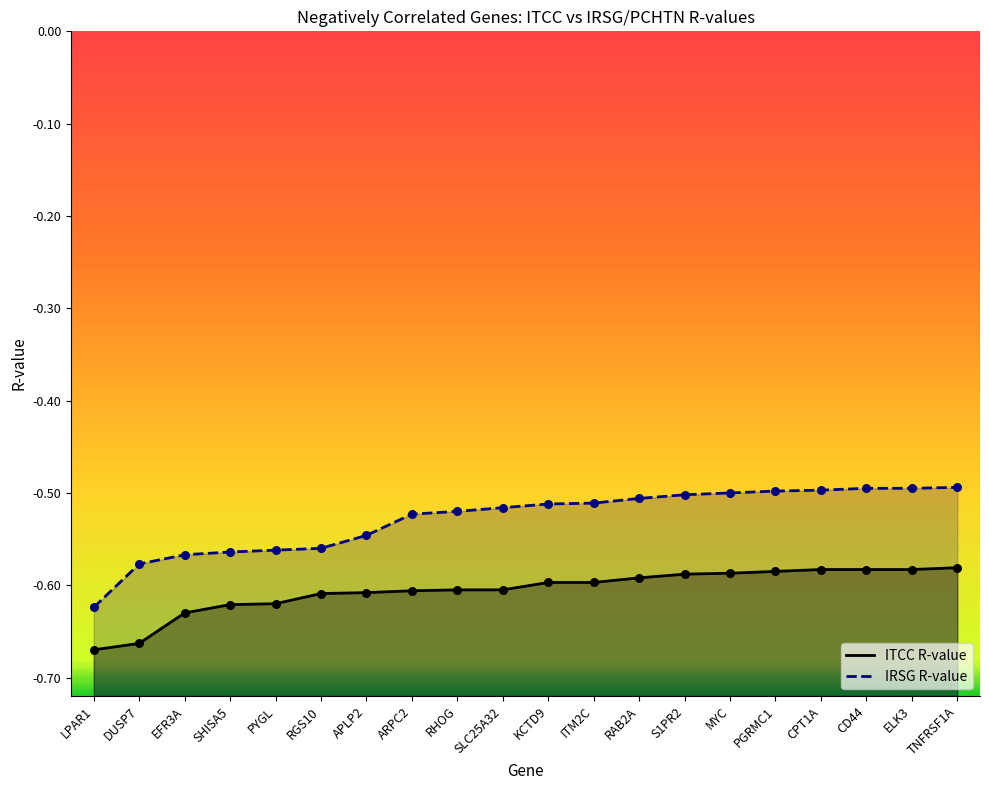

Is the value of ITCC R-value at SLC25A32 greater than the value of IRSG R-value at ITM2C?

No